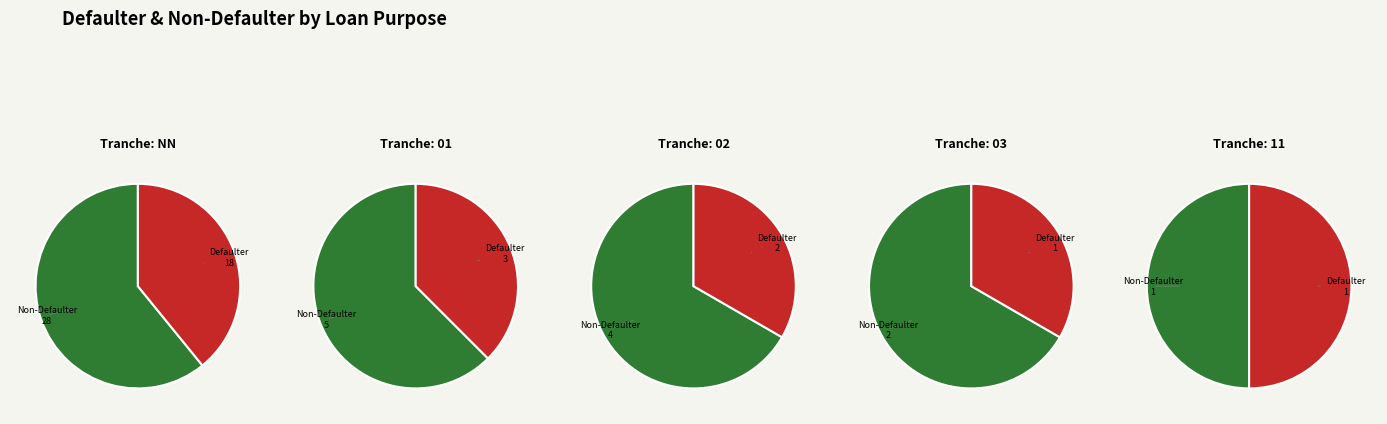

Does any single category account for the majority?

Yes